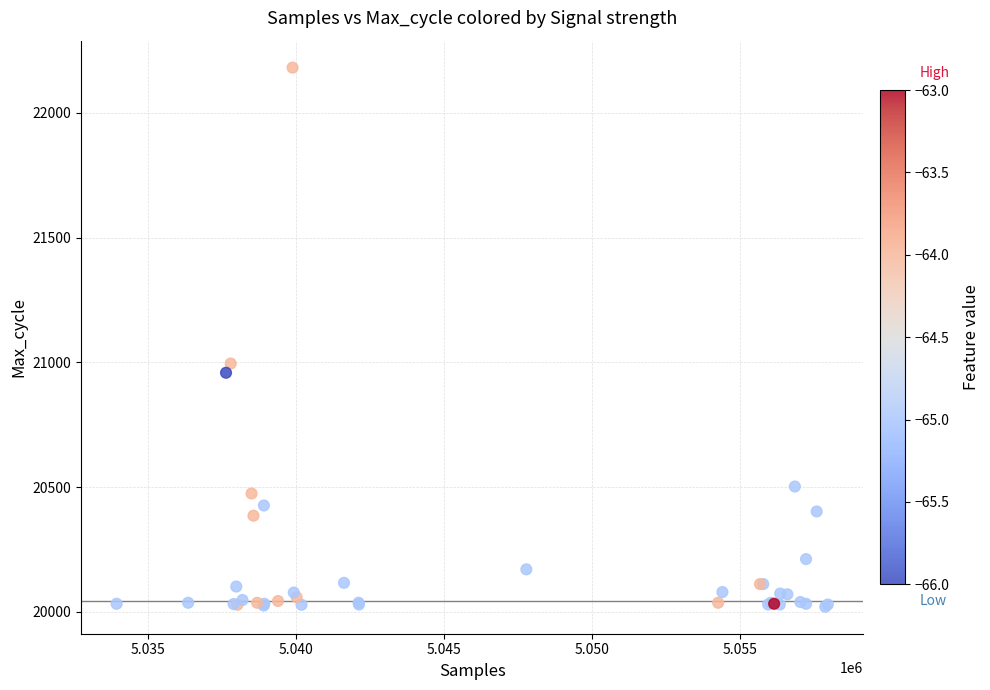

What Y value in the scatter plot is closest to 21100?

20995